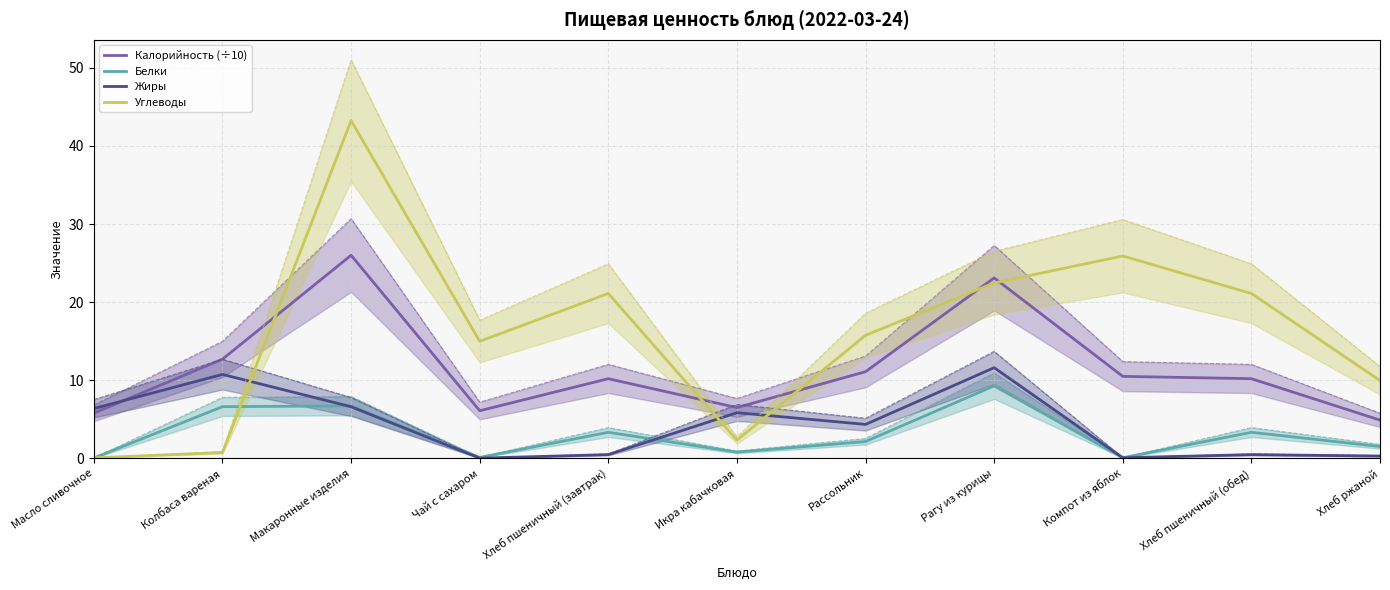

What is the minimum value for Белки?

0.1